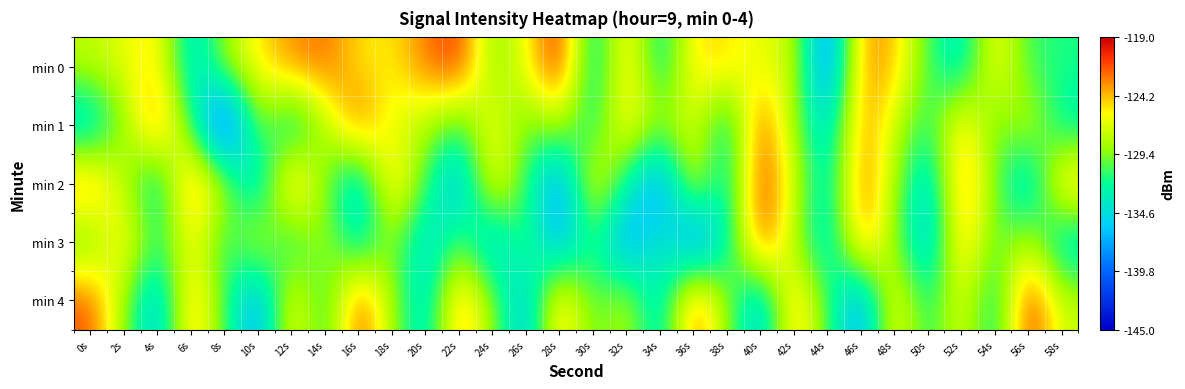

Reading right to left, extract all data points from this chart.

min 0: 58s=-131.5	56s=-131.0	54s=-125.1	52s=-134.3	50s=-130.7	48s=-124.0	46s=-123.1	44s=-139.9	42s=-127.3	40s=-126.7	38s=-125.0	36s=-124.9	34s=-133.5	32s=-123.9	30s=-134.4	28s=-119.7	26s=-126.2	24s=-129.6	22s=-120.6	20s=-122.5	18s=-125.5	16s=-125.2	14s=-122.2	12s=-123.0	10s=-125.3	8s=-128.7	6s=-134.9	4s=-124.8	2s=-126.6	0s=-127.7
min 1: 58s=-133.2	56s=-126.8	54s=-130.6	52s=-124.1	50s=-131.9	48s=-127.3	46s=-122.7	44s=-135.5	42s=-128.9	40s=-121.2	38s=-133.8	36s=-126.3	34s=-129.0	32s=-124.6	30s=-132.5	28s=-127.9	26s=-130.1	24s=-125.7	22s=-131.2	20s=-128.1	18s=-127.0	16s=-121.7	14s=-128.2	12s=-134.6	10s=-128.5	8s=-143.3	6s=-131.1	4s=-121.9	2s=-129.1	0s=-135.5
min 2: 58s=-123.5	56s=-136.2	54s=-129.7	52s=-122.1	50s=-135.9	48s=-128.3	46s=-121.8	44s=-134.6	42s=-127.0	40s=-120.5	38s=-133.9	36s=-126.3	34s=-139.1	32s=-132.6	30s=-125.0	28s=-138.8	26s=-131.2	24s=-124.7	22s=-137.5	20s=-130.9	18s=-123.3	16s=-136.1	14s=-129.6	12s=-122.0	10s=-135.8	8s=-128.2	6s=-121.7	4s=-134.5	2s=-127.9	0s=-122.3
min 3: 58s=-134.9	56s=-127.3	54s=-130.8	52s=-123.2	50s=-136.7	48s=-129.1	46s=-122.6	44s=-135.0	42s=-128.5	40s=-120.9	38s=-133.3	36s=-139.8	34s=-132.2	32s=-138.7	30s=-131.1	28s=-137.6	26s=-130.0	24s=-136.5	22s=-129.9	20s=-135.3	18s=-128.8	16s=-134.2	14s=-127.7	12s=-133.1	10s=-126.6	8s=-132.0	6s=-125.5	4s=-131.9	2s=-124.3	0s=-130.8
min 4: 58s=-127.6	56s=-120.0	54s=-133.5	52s=-125.9	50s=-132.3	48s=-124.8	46s=-138.2	44s=-130.7	42s=-123.1	40s=-136.6	38s=-129.0	36s=-121.5	34s=-134.9	32s=-127.3	30s=-130.8	28s=-123.2	26s=-136.7	24s=-129.1	22s=-122.6	20s=-135.0	18s=-128.5	16s=-120.9	14s=-132.3	12s=-124.8	10s=-138.2	8s=-130.7	6s=-123.1	4s=-136.6	2s=-129.0	0s=-121.5